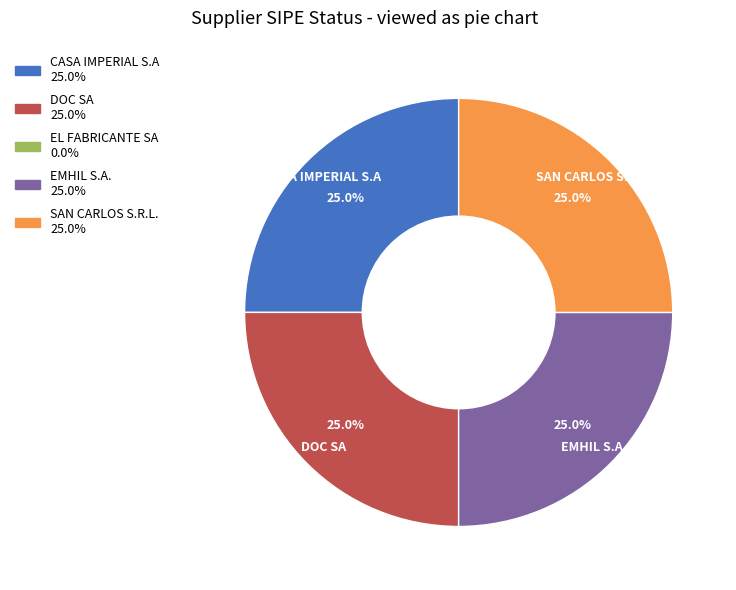

Does any single category account for the majority?

No